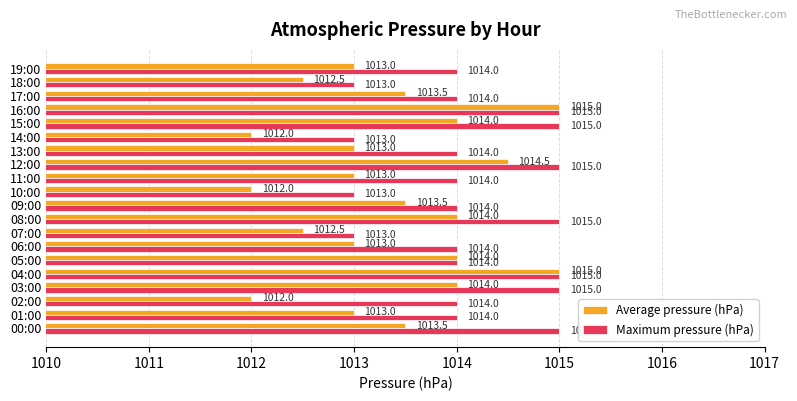

Which series has the widest spread of values?

Average pressure (hPa)